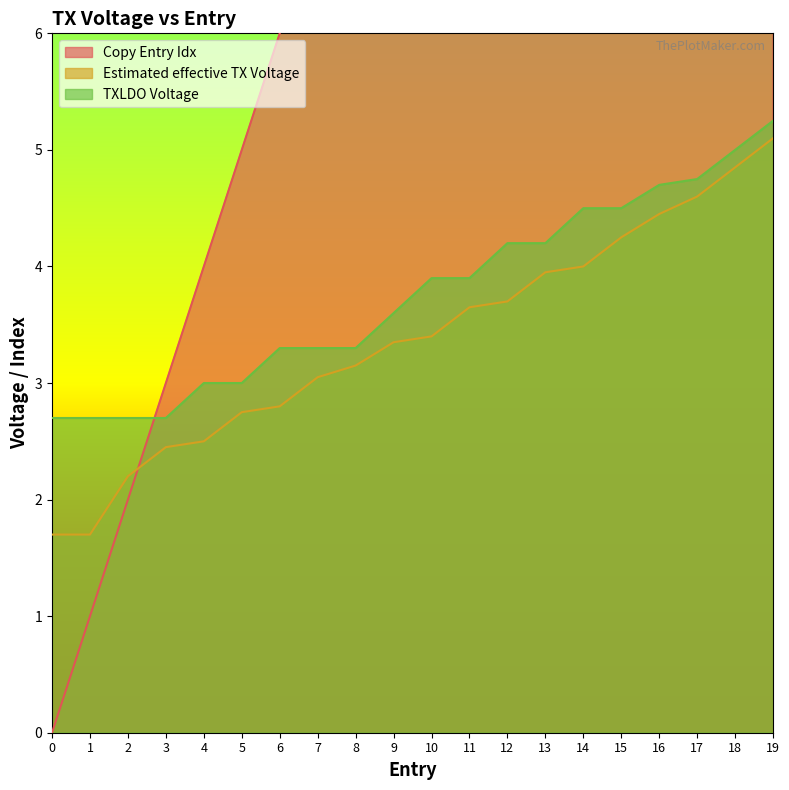

How many values in the Copy Entry Idx series are below 10?

10